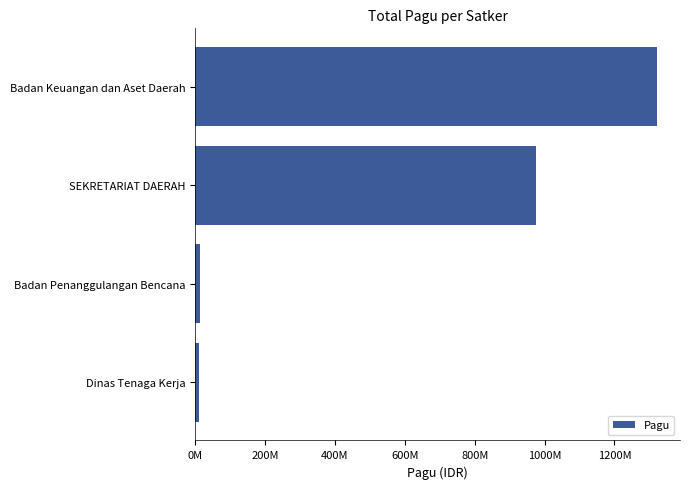

Does the chart contain any negative values?

No